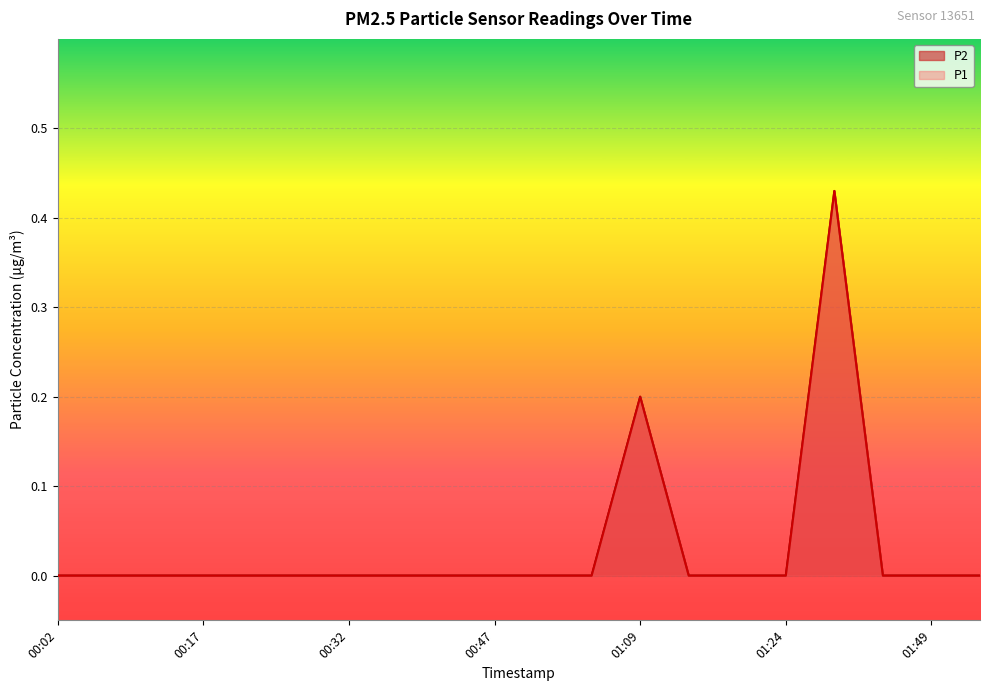

What position from the right is 00:22?

16